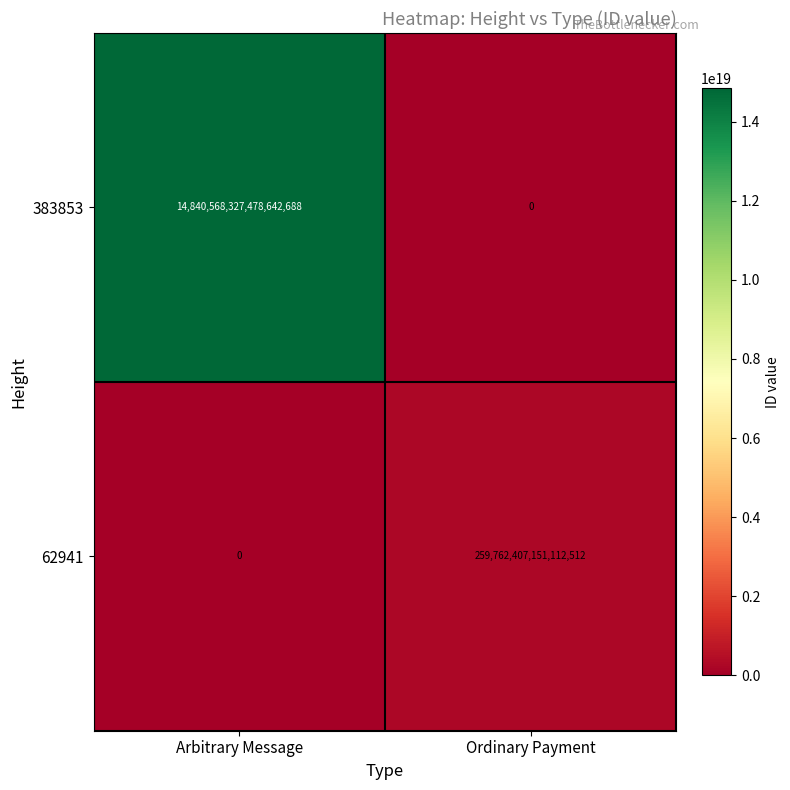

Which label corresponds to the largest value in the chart?

Arbitrary Message